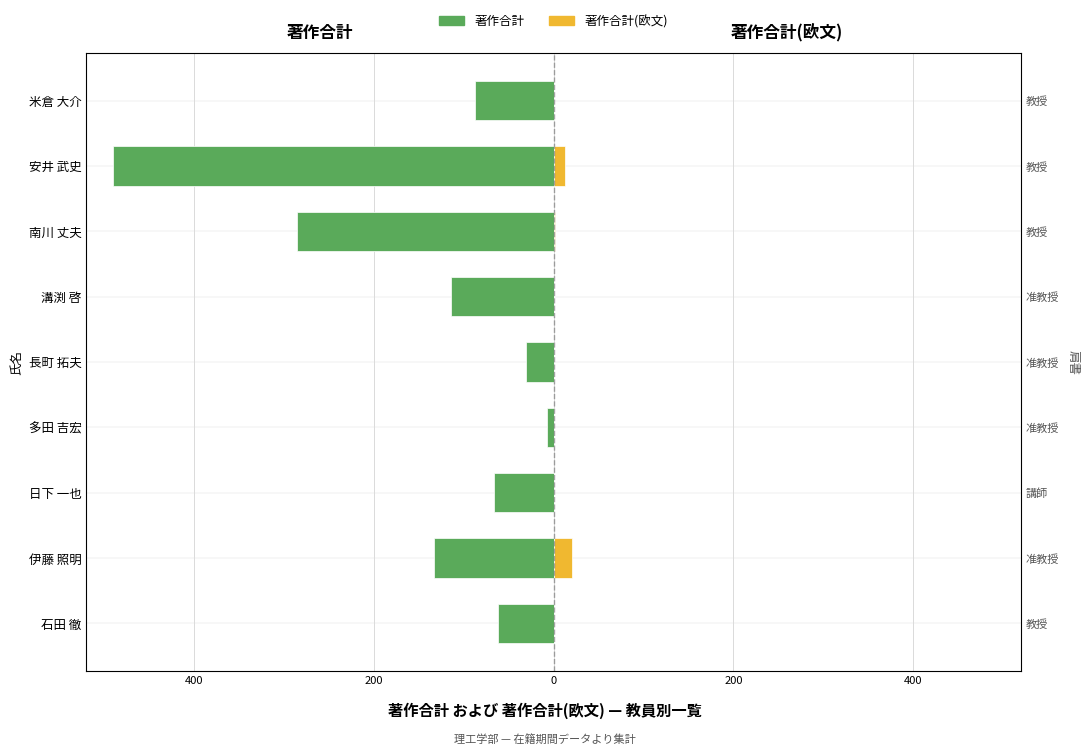

How many values in the 著作合計(欧文) series exceed 0?

4